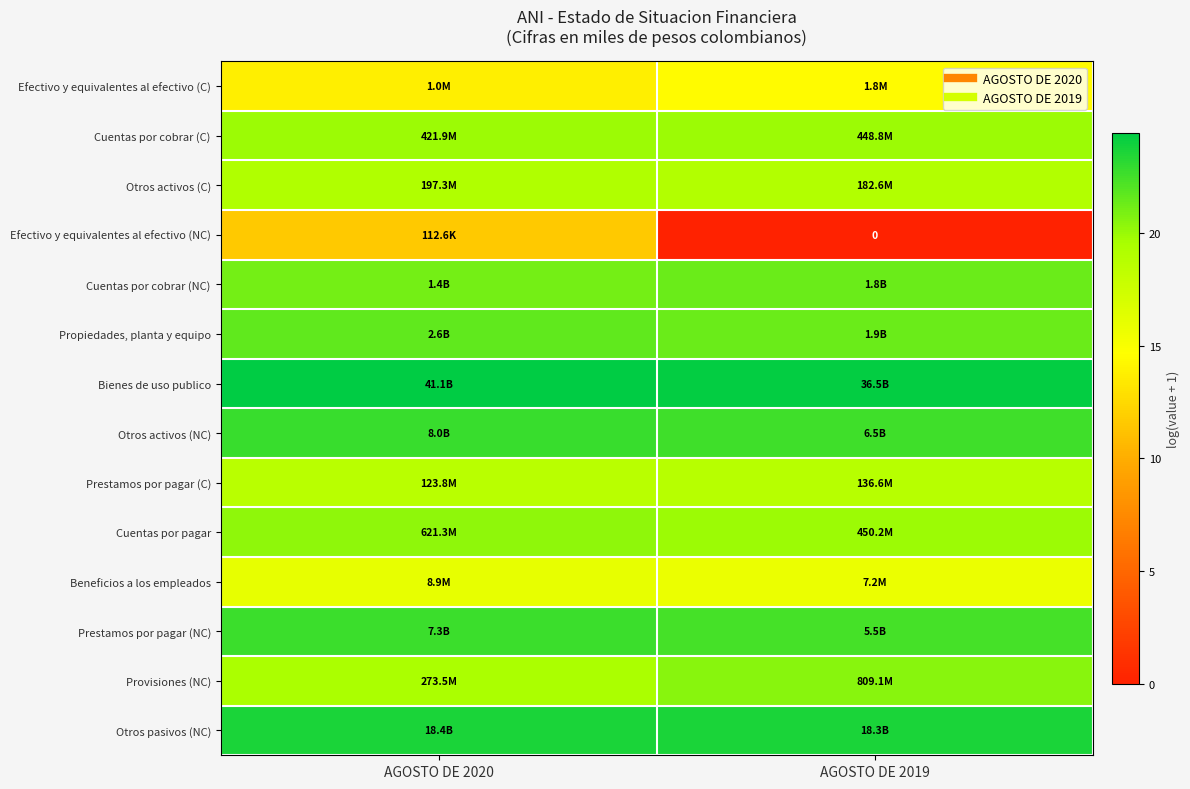

What is the average value of the Prestamos por pagar (C) series?

18.7